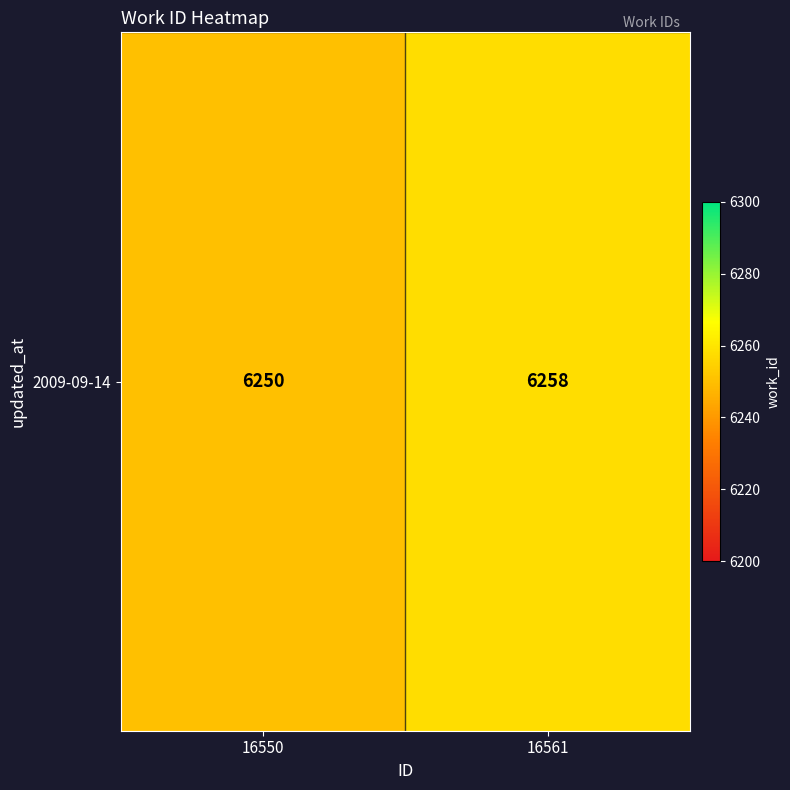

The value at 16561 is 10431. True or false?

False